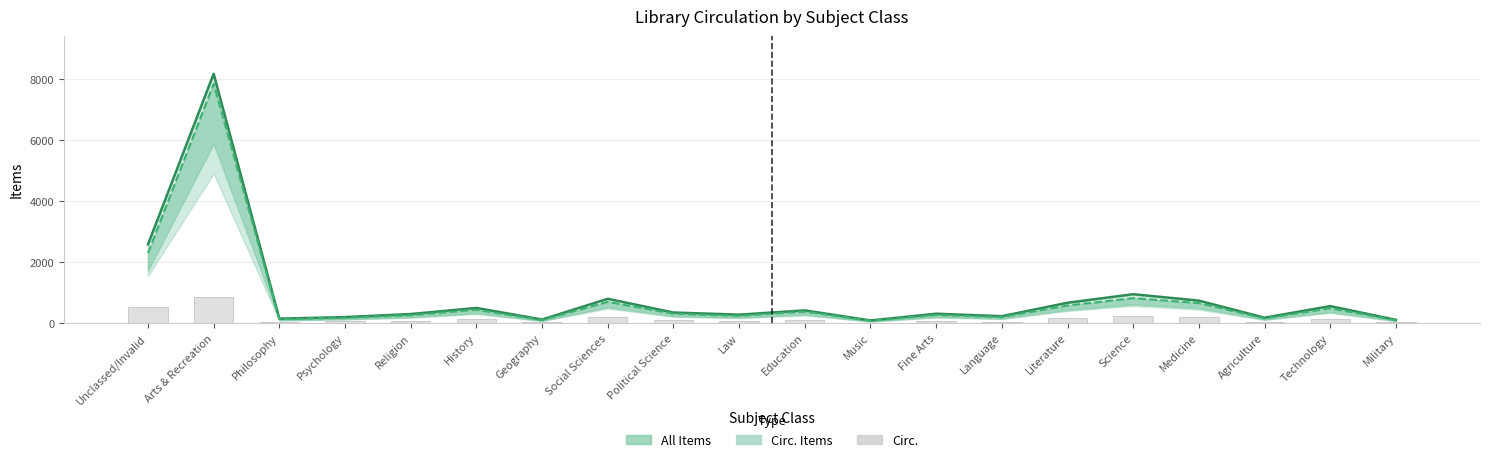

Which series has the largest total across all categories?

All Items